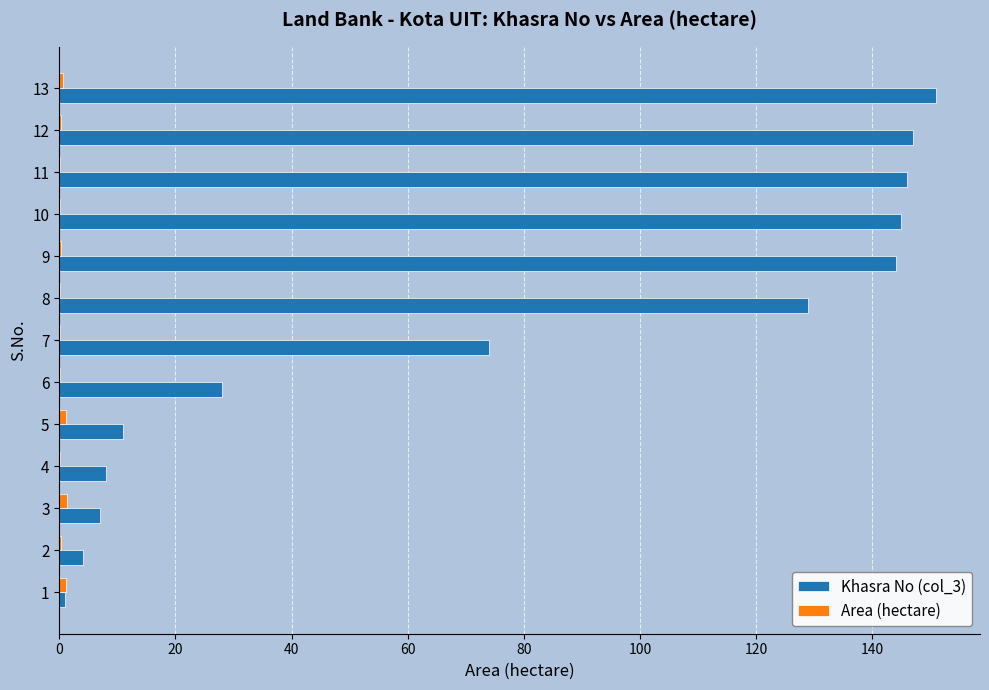

The value of Khasra No (col_3) at 12 is 245.4. True or false?

False